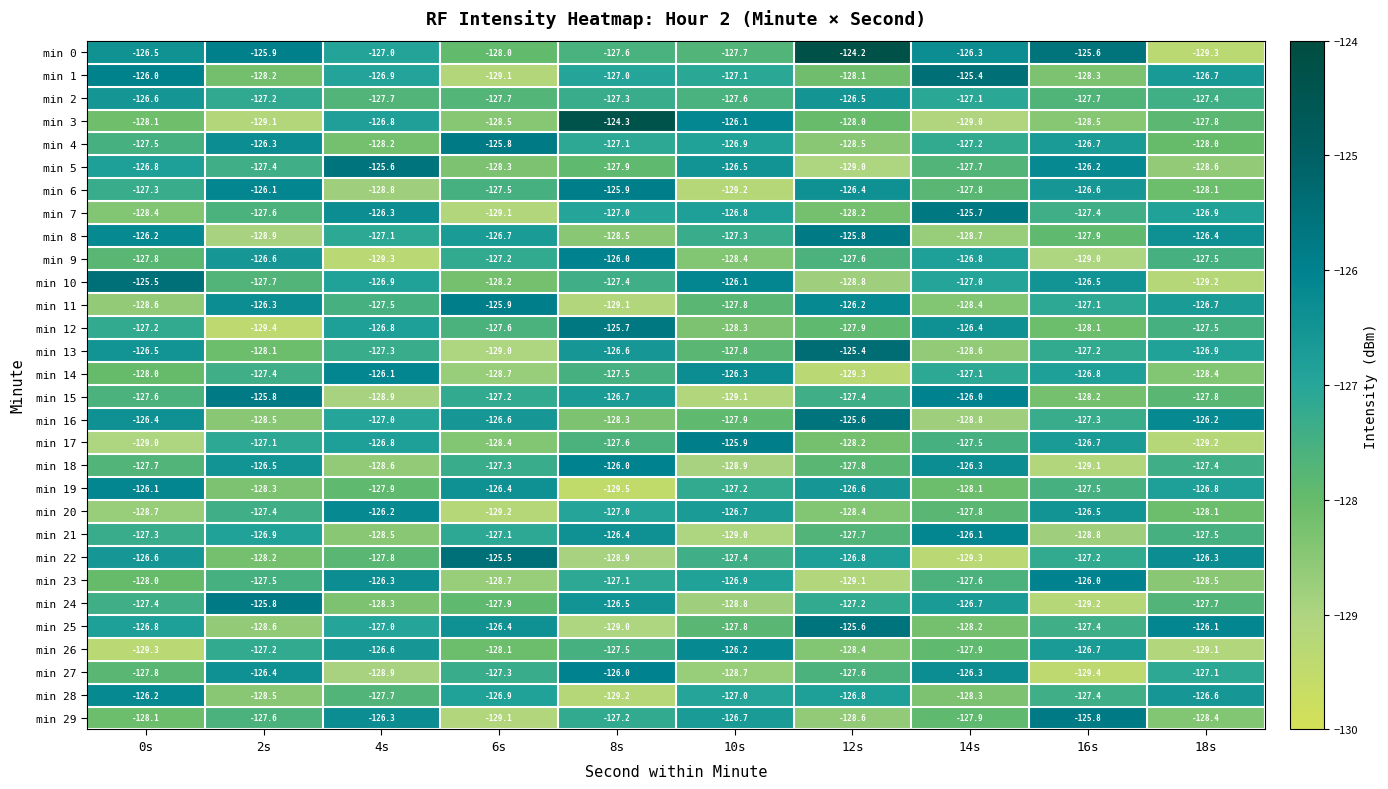

Rank the categories by min 5 value from highest to lowest.

4s, 16s, 10s, 0s, 2s, 14s, 8s, 6s, 18s, 12s